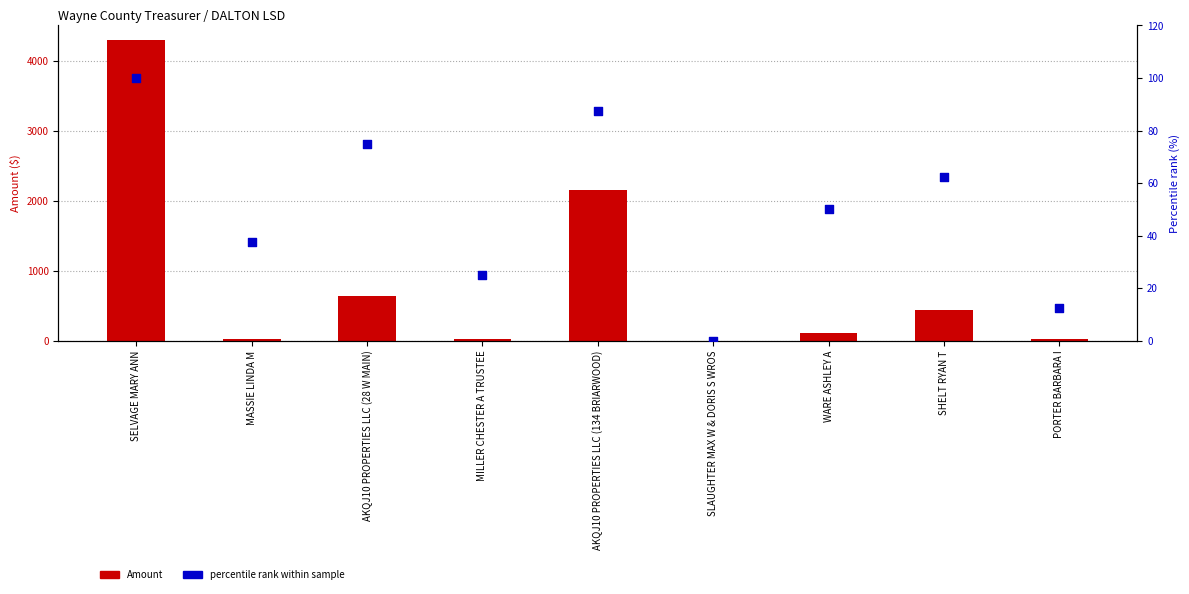

What are all the series names shown in the legend?

Amount, Percentile rank